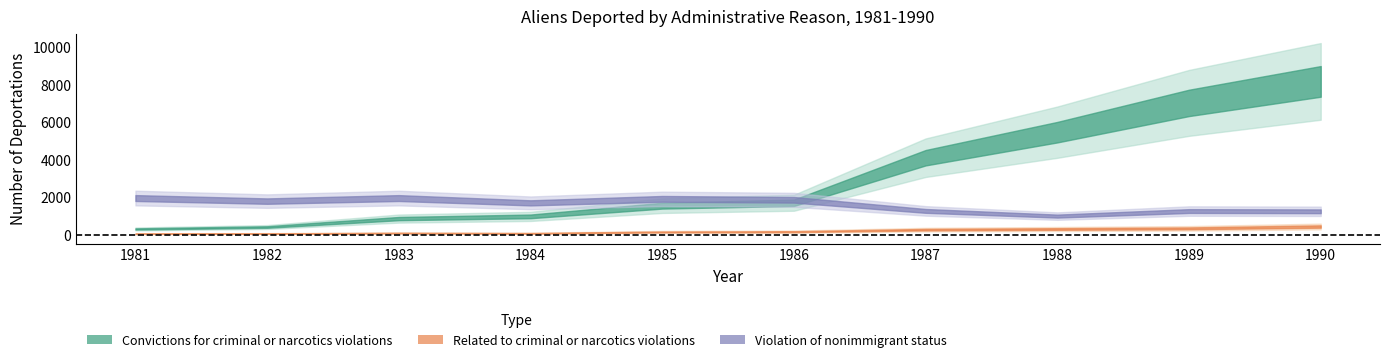

At how many categories does at least one series exceed 2257?

4